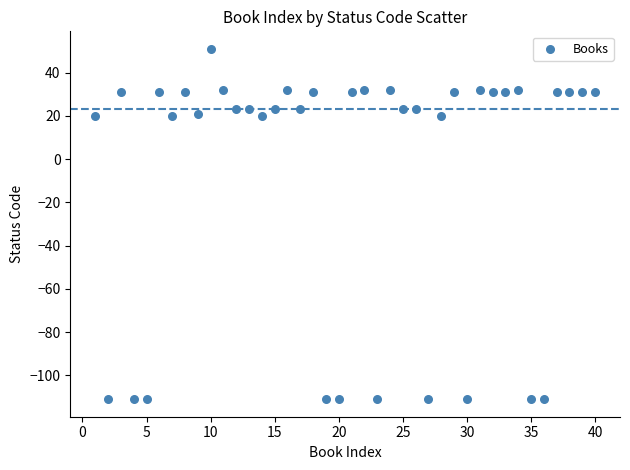

What is the range of X values (max minus min)?

39